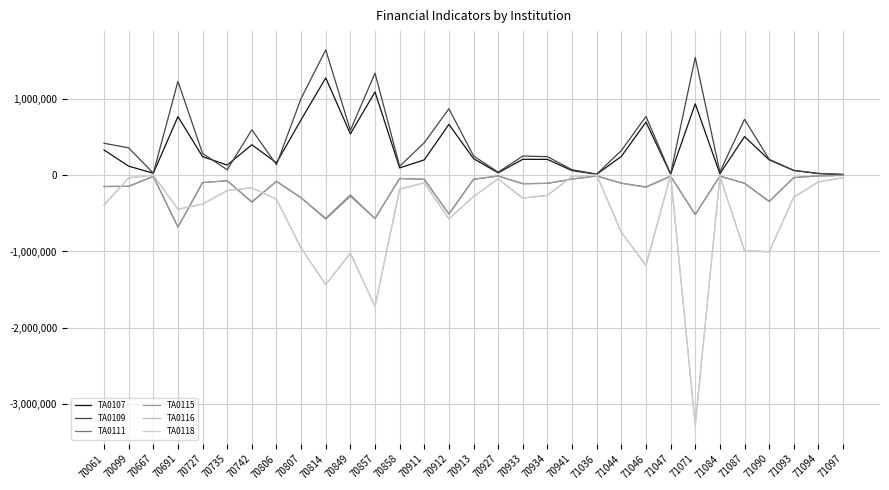

Reading left to right, what are all the values shown in this chart?

TA0107: 70061=328795	70099=117073	70667=25287	70691=765635	70727=241841	70735=131674	70742=397428	70806=160876	70807=725301	70814=1272356	70849=540110	70857=1088986	70858=94575	70911=199641	70912=664561	70913=215452	70927=29812	70933=207139	70934=205664	70941=58772	71036=11503	71044=244757	71046=694899	71047=13422	71071=933667	71084=17908	71087=504566	71090=200200	71093=61252	71094=21212	71097=7034
TA0109: 70061=416977	70099=356977	70667=25287	70691=1227331	70727=283661	70735=69913	70742=593379	70806=135609	70807=1004248	70814=1639722	70849=586375	70857=1335110	70858=115792	70911=423777	70912=869448	70913=251232	70927=38696	70933=249610	70934=241418	70941=70260	71036=14052	71044=321458	71046=767955	71047=16295	71071=1540695	71084=39802	71087=730229	71090=207100	71093=61252	71094=21212	71097=9524
TA0111: 70061=-149437	70099=-146201	70667=-16837	70691=-681293	70727=-97744	70735=-73786	70742=-351575	70806=-81297	70807=-297002	70814=-574652	70849=-274283	70857=-568788	70858=-44320	70911=-54641	70912=-509634	70913=-53740	70927=-11845	70933=-112421	70934=-107499	70941=-51816	71036=-10972	71044=-105831	71046=-154828	71047=-14131	71071=-514945	71084=-12900	71087=-106457	71090=-344300	71093=-32064	71094=-10396	71097=-3384
TA0115: 70061=-149437	70099=-146201	70667=-16822	70691=-680072	70727=-98344	70735=-73659	70742=-355083	70806=-81297	70807=-297002	70814=-563494	70849=-256646	70857=-568888	70858=-44120	70911=-54641	70912=-510818	70913=-53540	70927=-11845	70933=-112521	70934=-107699	70941=-52149	71036=-11180	71044=-106131	71046=-158590	71047=-14258	71071=-516999	71084=-12900	71087=-106259	71090=-345500	71093=-32064	71094=-10396	71097=-2670
TA0116: 70061=-392051	70099=-35932	70667=262	70691=-447157	70727=-379100	70735=-202659	70742=-164872	70806=-317153	70807=-956483	70814=-1432239	70849=-1019961	70857=-1719600	70858=-183000	70911=-101640	70912=-573006	70913=-279600	70927=-49100	70933=-301200	70934=-265500	70941=-15712	71036=141	71044=-748200	71046=-1181450	71047=807	71071=-3272721	71084=-16987	71087=-990239	71090=-1002800	71093=-288811	71094=-89165	71097=-34842
TA0118: 70061=-392051	70099=-35932	70667=260	70691=-447604	70727=-379100	70735=-202659	70742=-164872	70806=-317153	70807=-956483	70814=-1432239	70849=-1028245	70857=-1719600	70858=-183000	70911=-101640	70912=-573006	70913=-279600	70927=-49100	70933=-301200	70934=-265500	70941=-15715	71036=141	71044=-748200	71046=-1181450	71047=647	71071=-3272721	71084=-16987	71087=-990239	71090=-1002800	71093=-288811	71094=-89165	71097=-34842